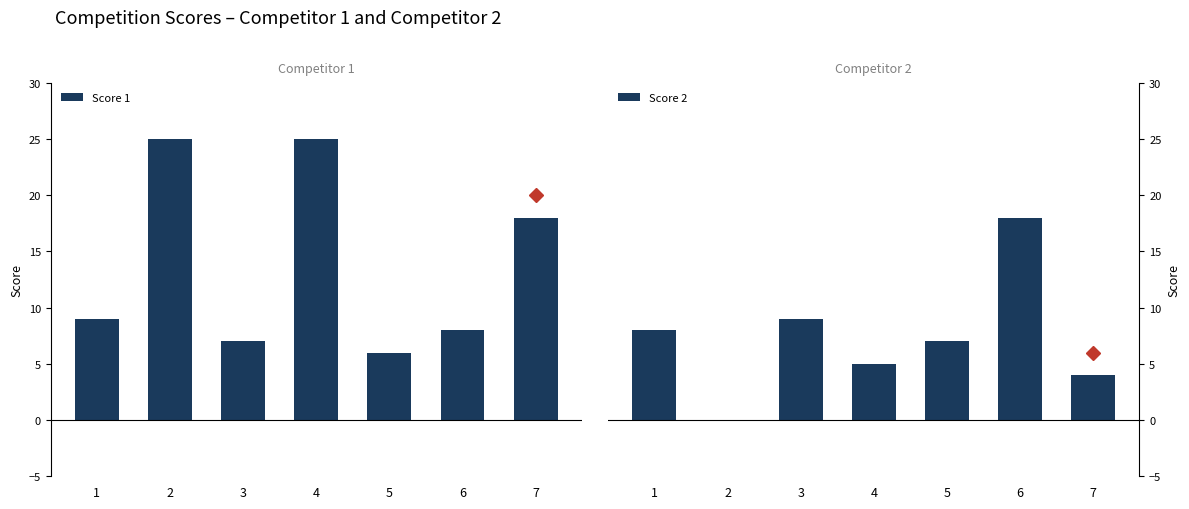

What is the sum of all Score 2 values?

51